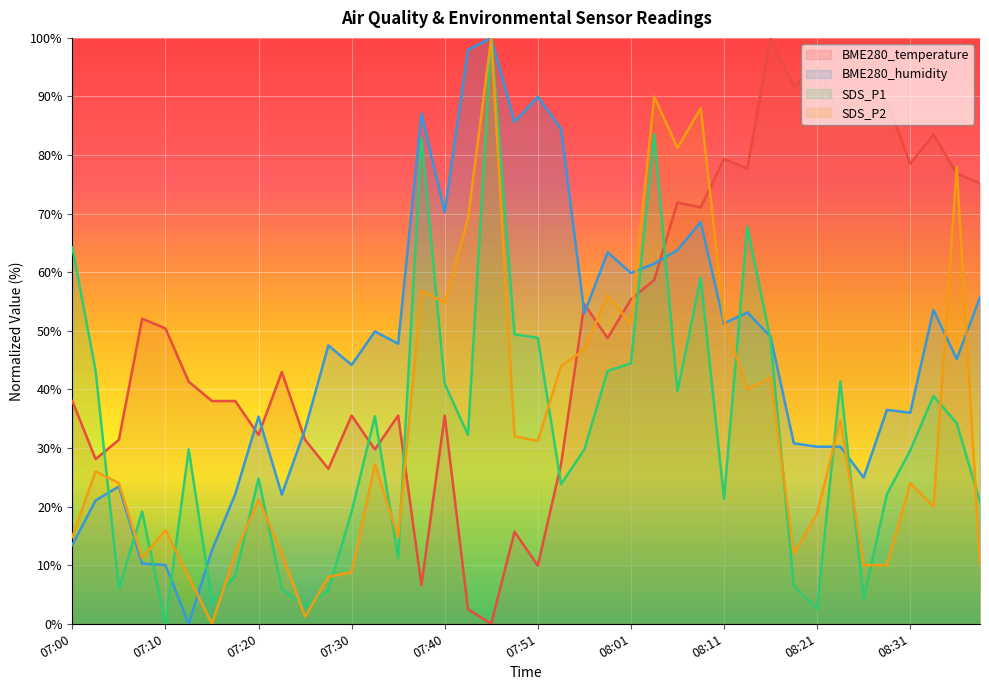

What is the total value across all series at 08:36?

234.3